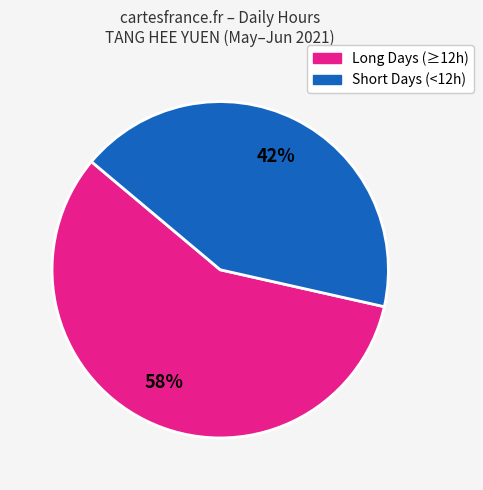

To the nearest percent, what is the average slice percentage?

50%